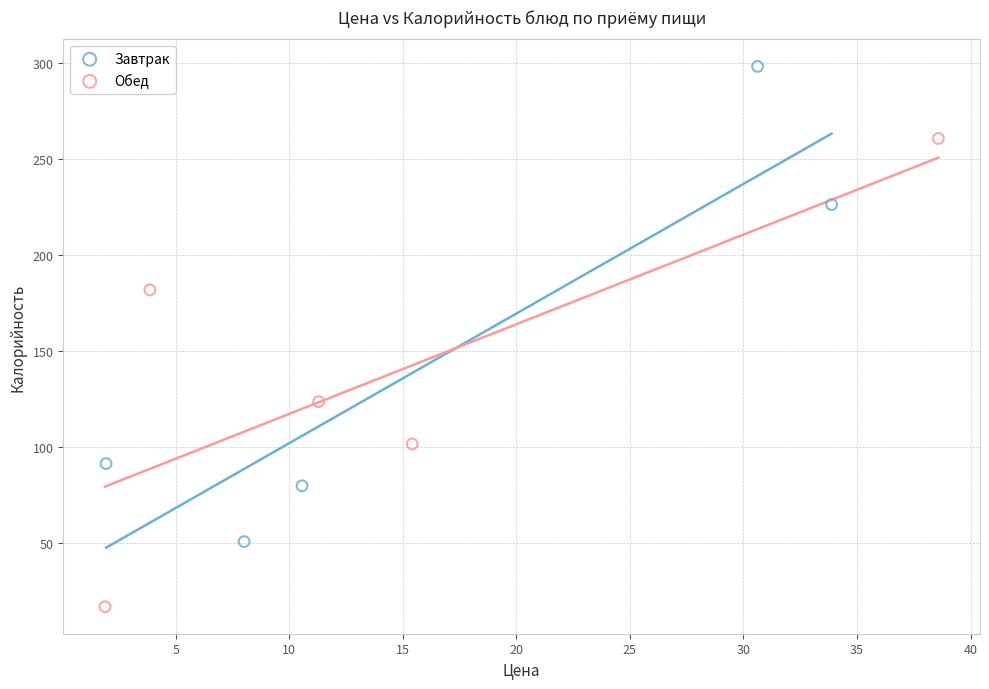

Which series reaches the minimum Y coordinate?

Обед